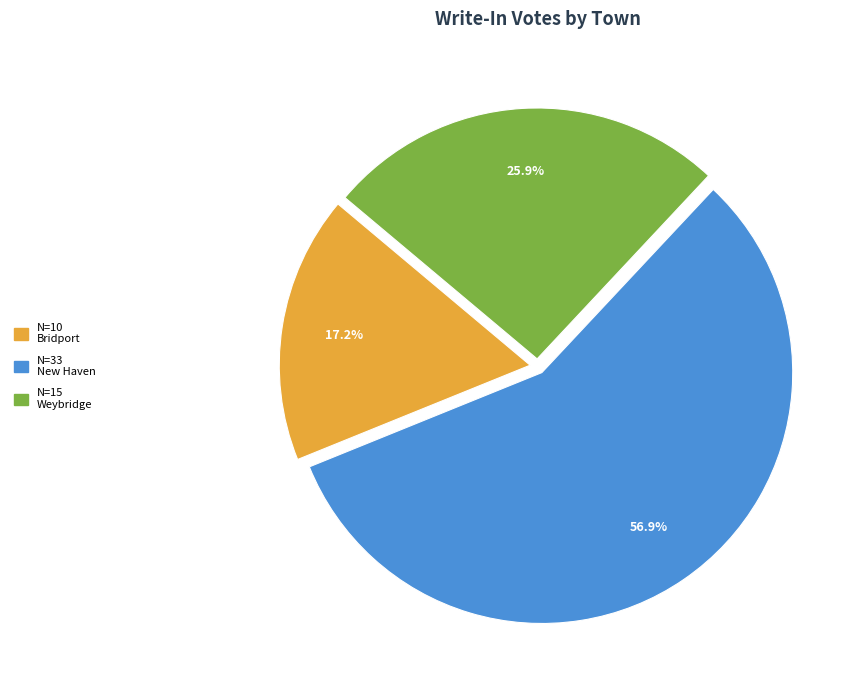

Is there any slice that represents more than half of the pie?

Yes